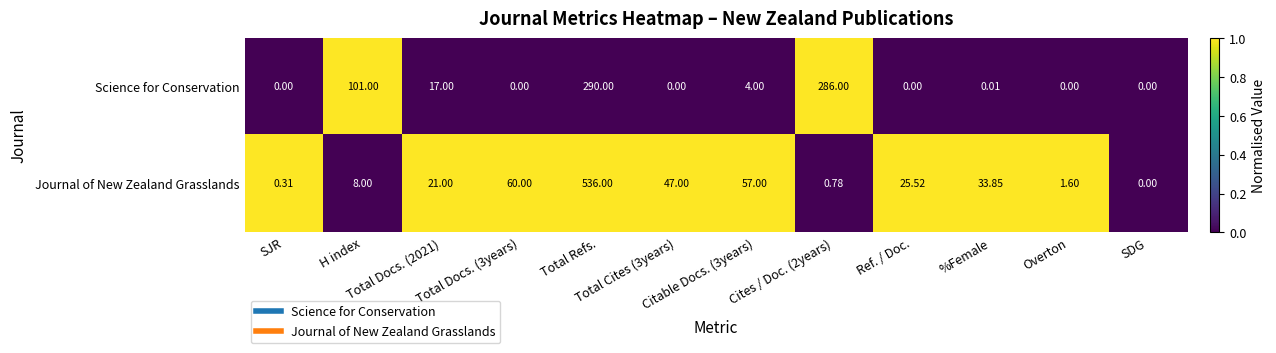

Rank the series by their average value, from highest to lowest.

Journal of New Zealand Grasslands, Science for Conservation